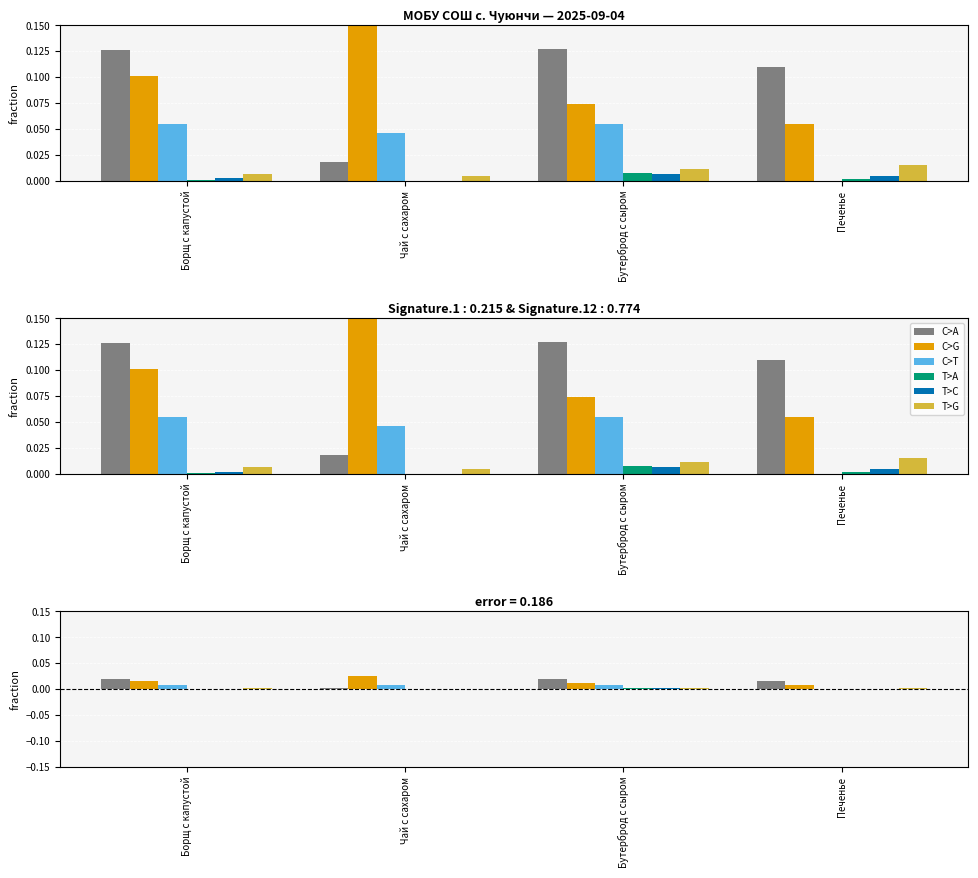

What position from the right is Печенье?

1